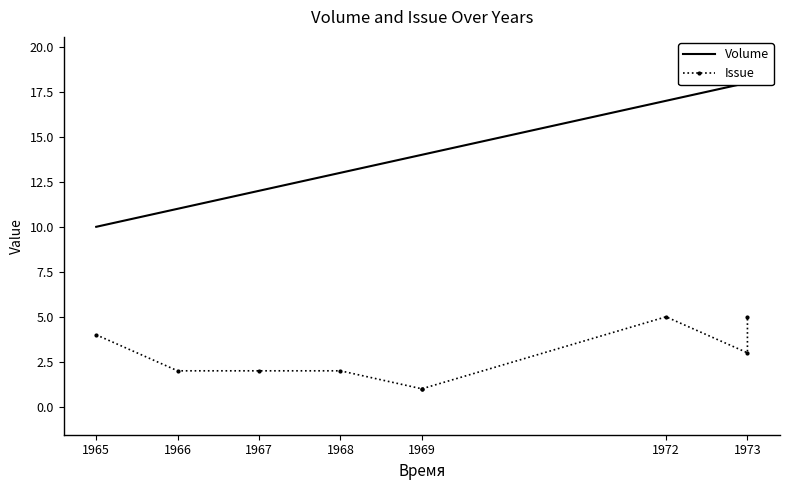

What is the spread (max minus min) of values at 1969?

13